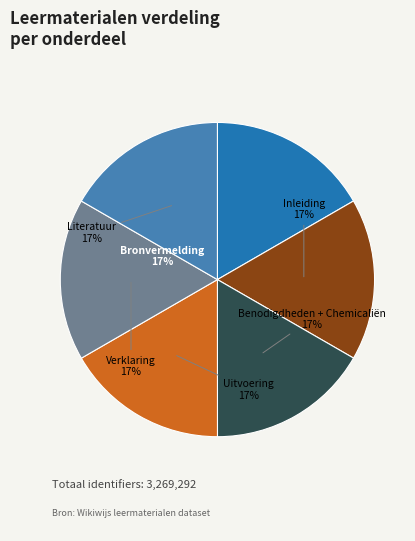

What percentage is the Bronvermelding slice, to the nearest percent?

17%